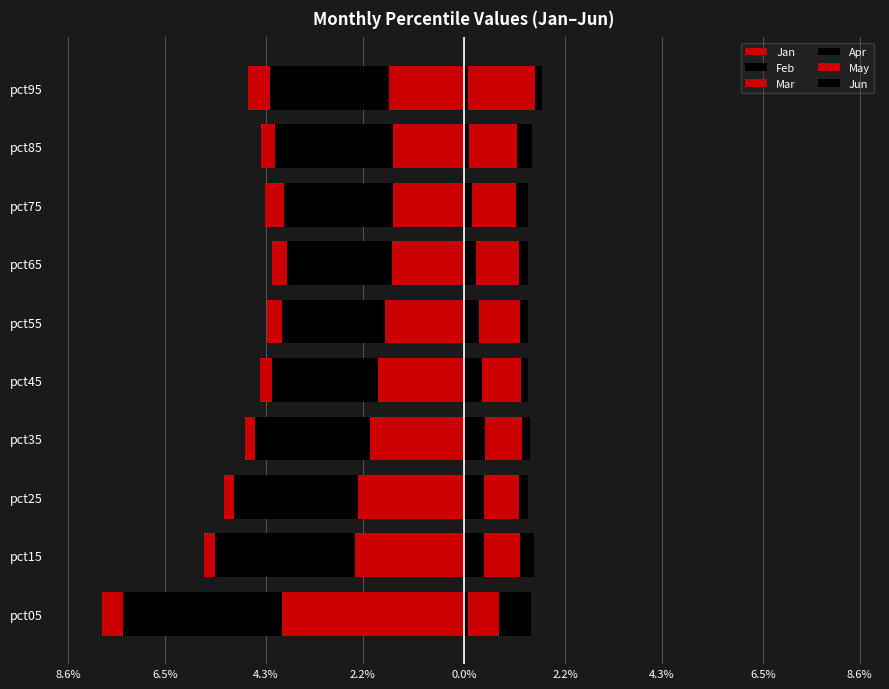

Reading left to right, transcribe all the data shown in this chart.

Jan: -4.0	-2.4	-2.3	-2.0	-1.9	-1.7	-1.6	-1.5	-1.5	-1.6
Feb: -3.5	-3.0	-2.7	-2.5	-2.3	-2.2	-2.3	-2.4	-2.6	-2.6
Mar: -0.4	-0.2	-0.2	-0.2	-0.3	-0.3	-0.3	-0.4	-0.3	-0.5
Apr: 0.1	0.4	0.4	0.5	0.4	0.3	0.3	0.2	0.1	0.1
May: 0.7	0.8	0.8	0.8	0.8	0.9	0.9	1.0	1.1	1.5
Jun: 0.7	0.3	0.2	0.2	0.2	0.2	0.2	0.3	0.3	0.2